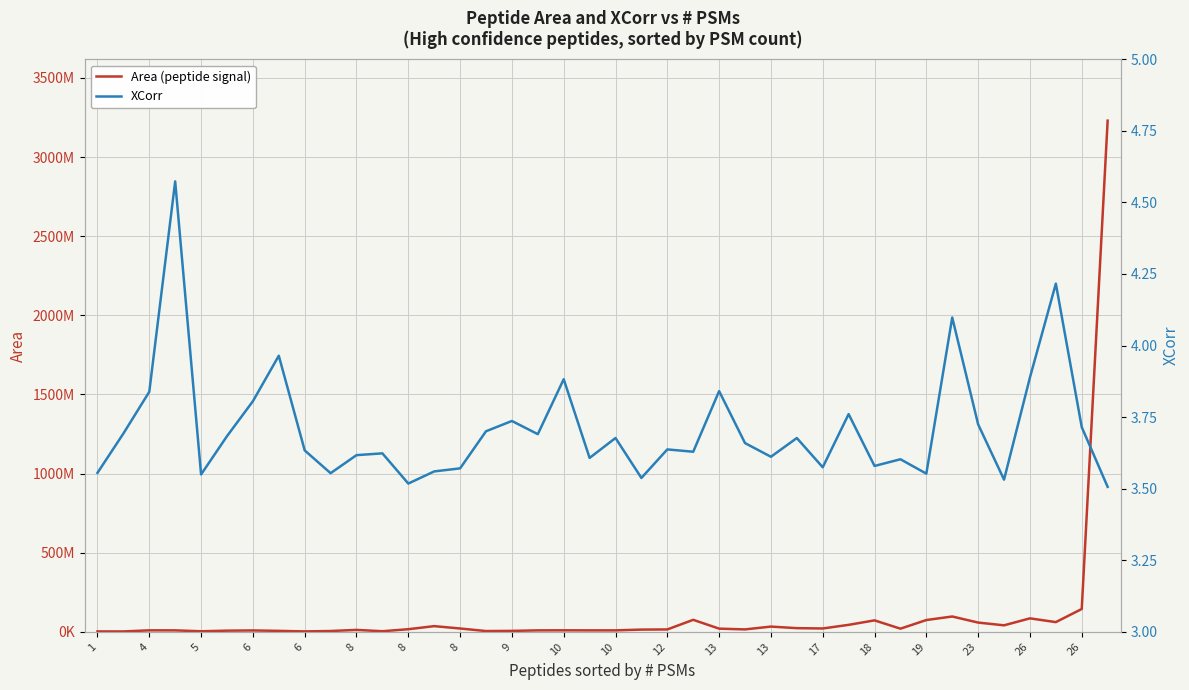

Does the chart display data point markers on the line(s)?

No